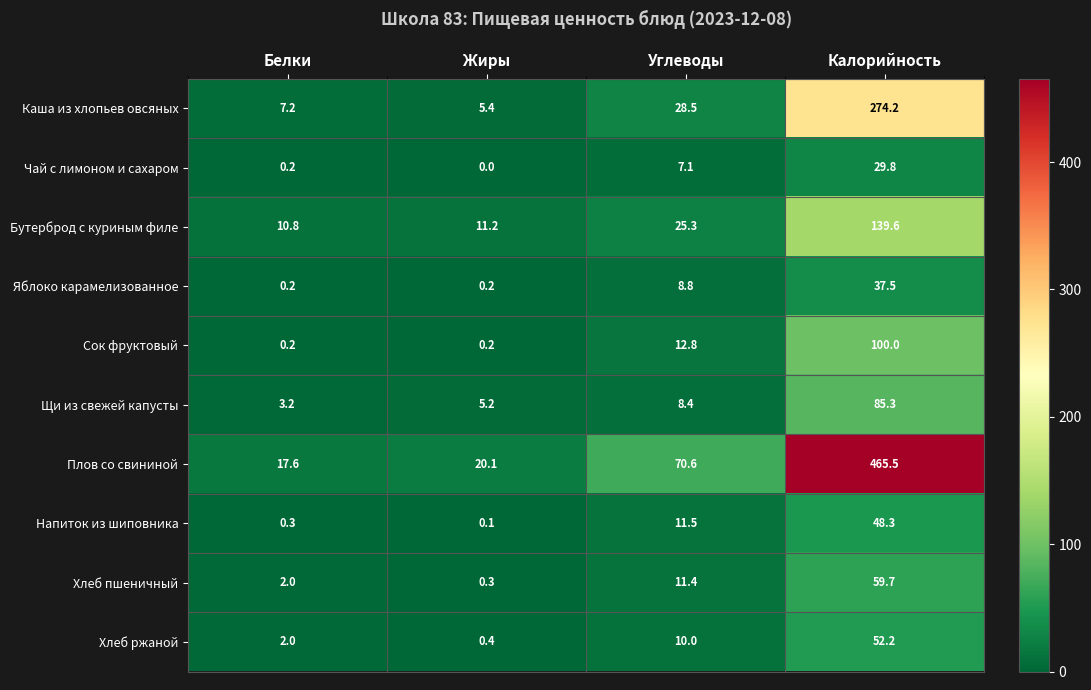

Which series has the widest spread of values?

Плов со свининой